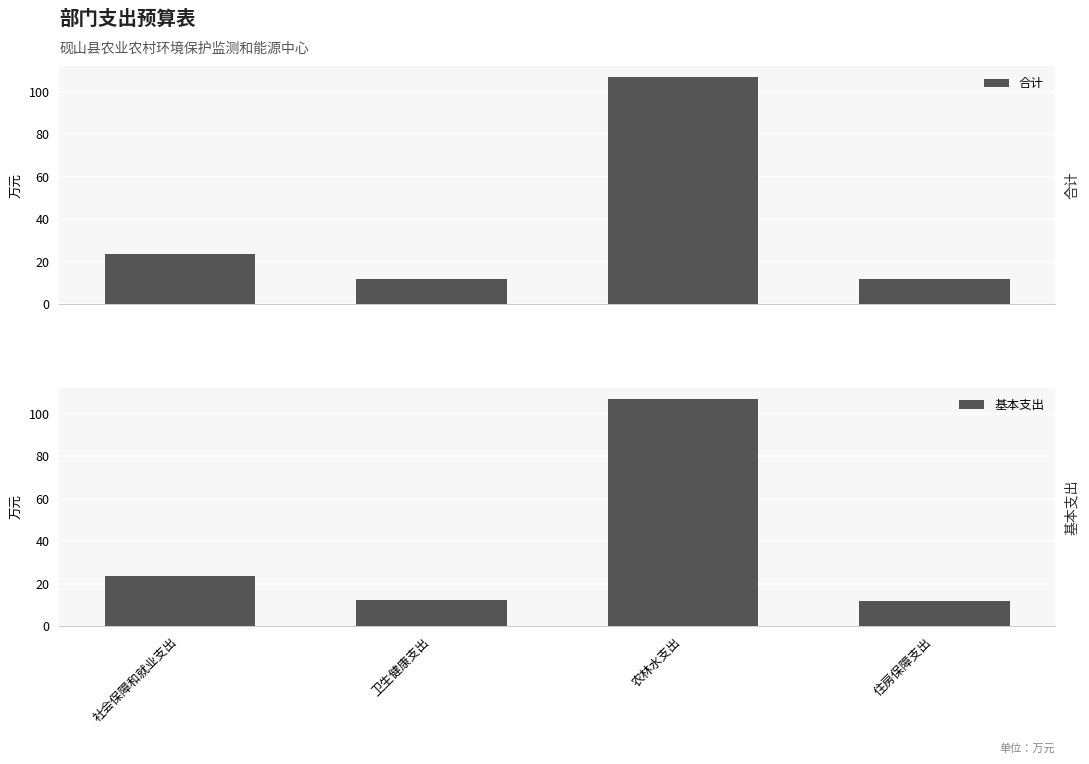

Rank the series by their maximum value, from highest to lowest.

合计, 基本支出